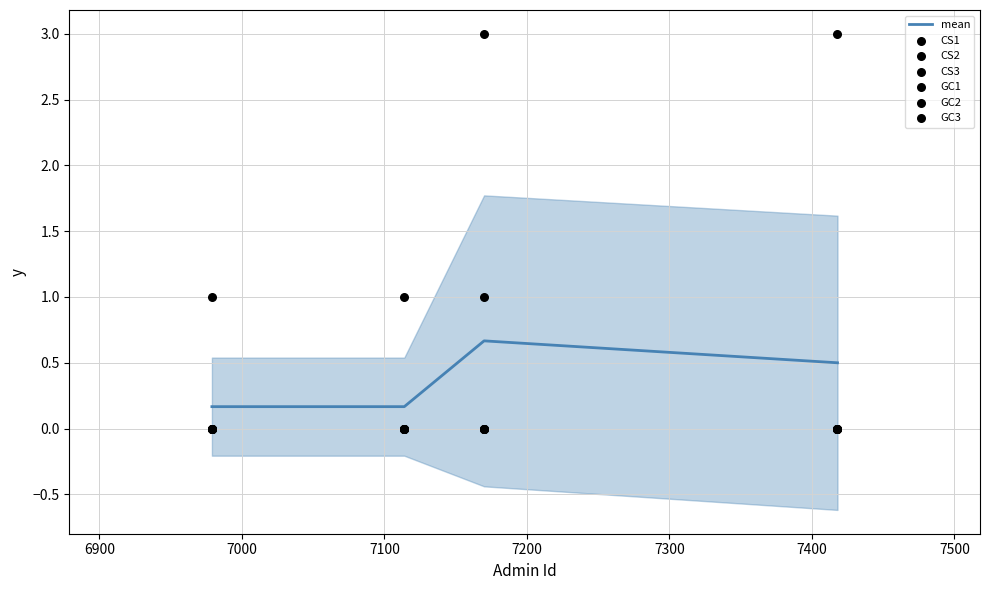

Which series has the largest Y range (max minus min)?

CS1